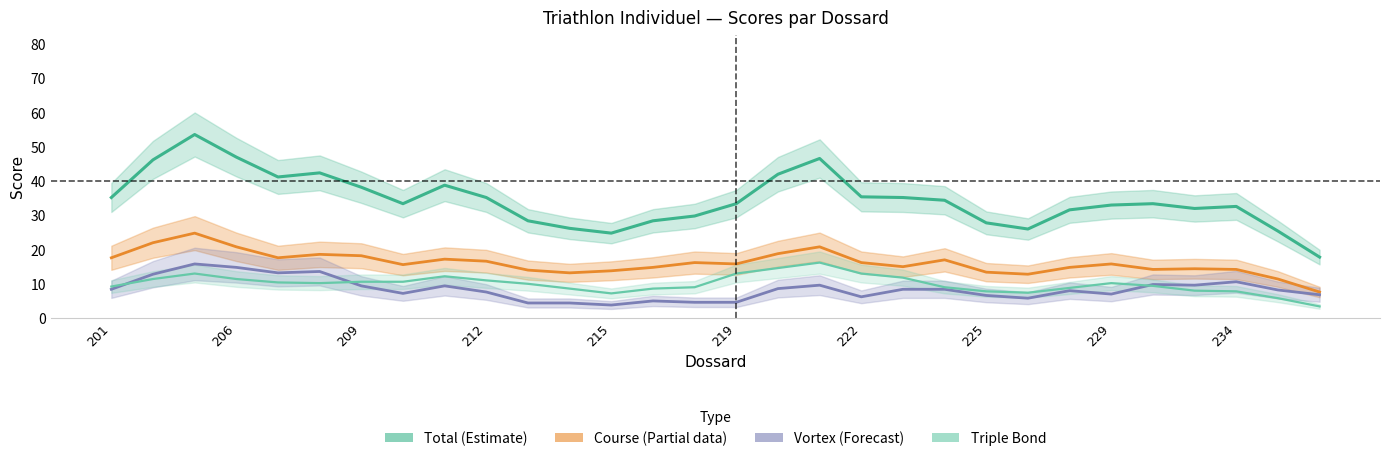

True or false: Total (Estimate) has more than 1 interior local peaks.

True